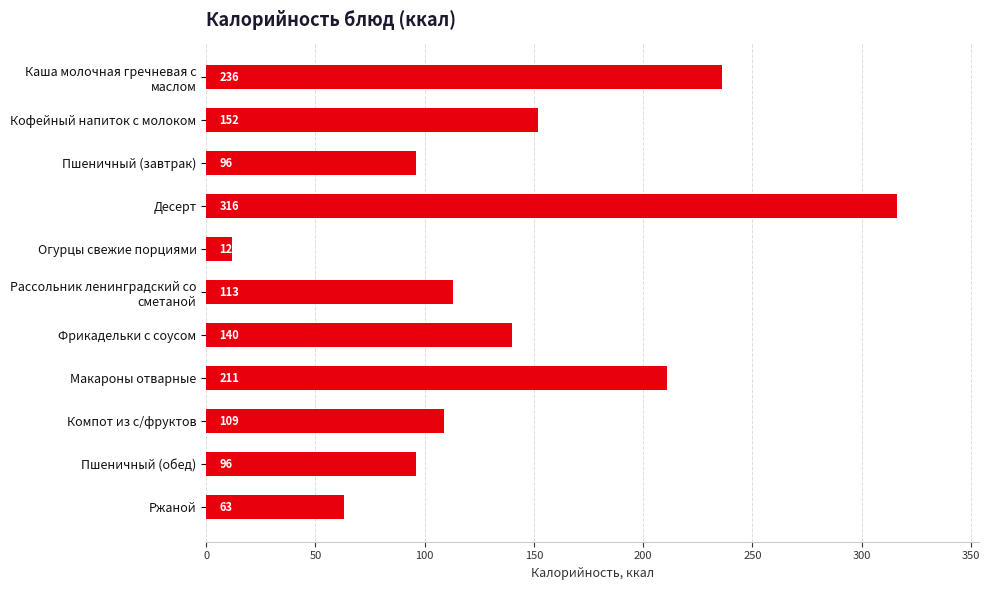

What is the value of the 10th bar from the top?

96